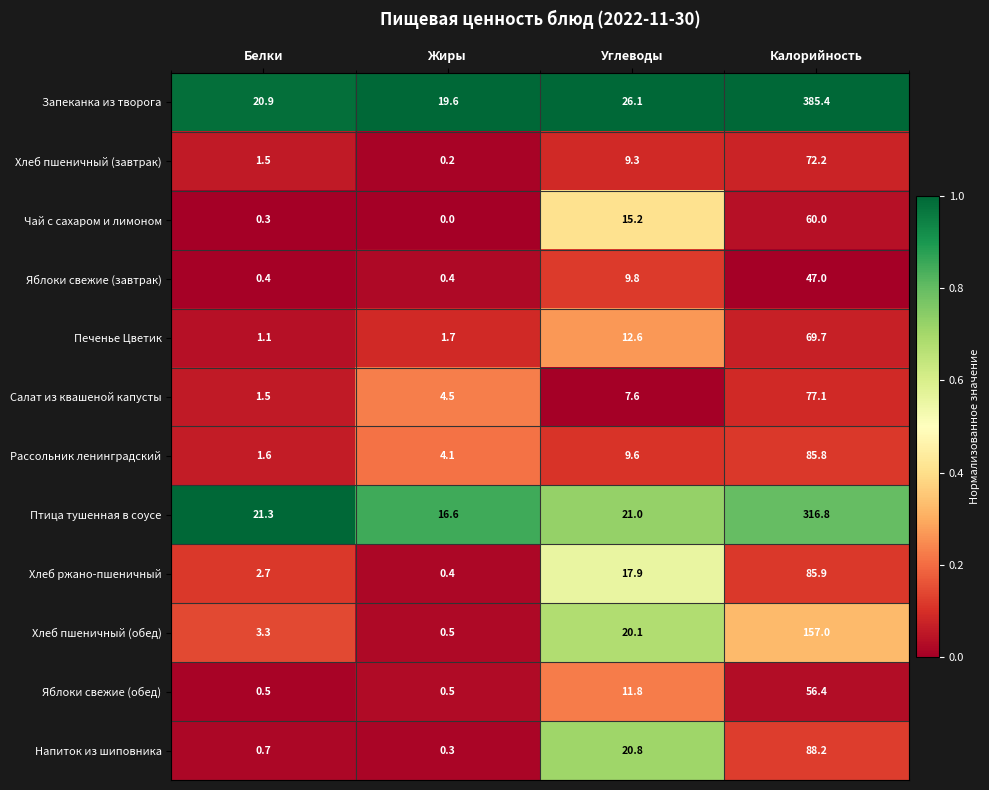

How many categories are shown in the chart?

4